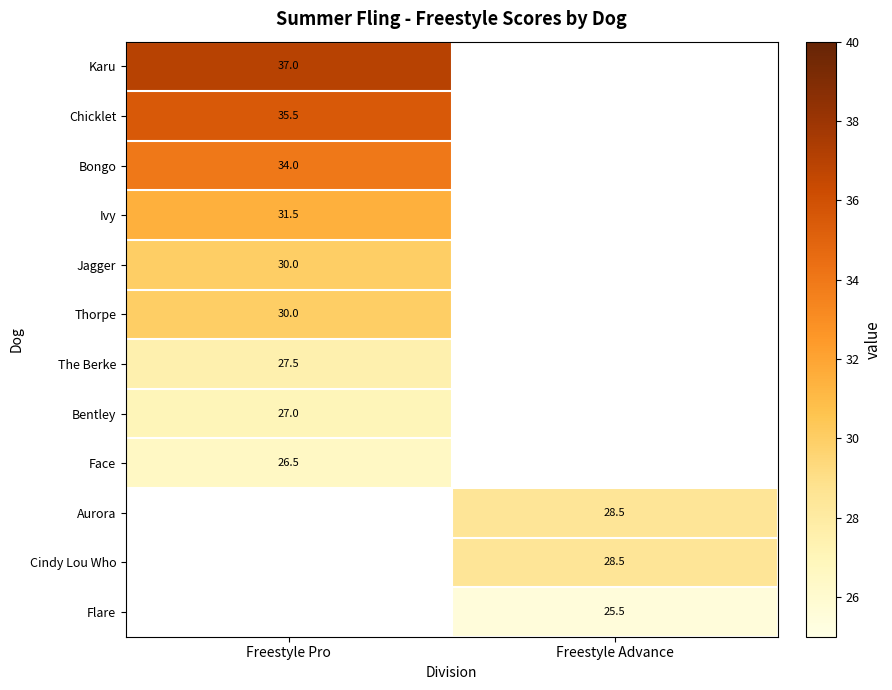

True or false: Cindy Lou Who has a value of 28.5 at Freestyle Advance.

True